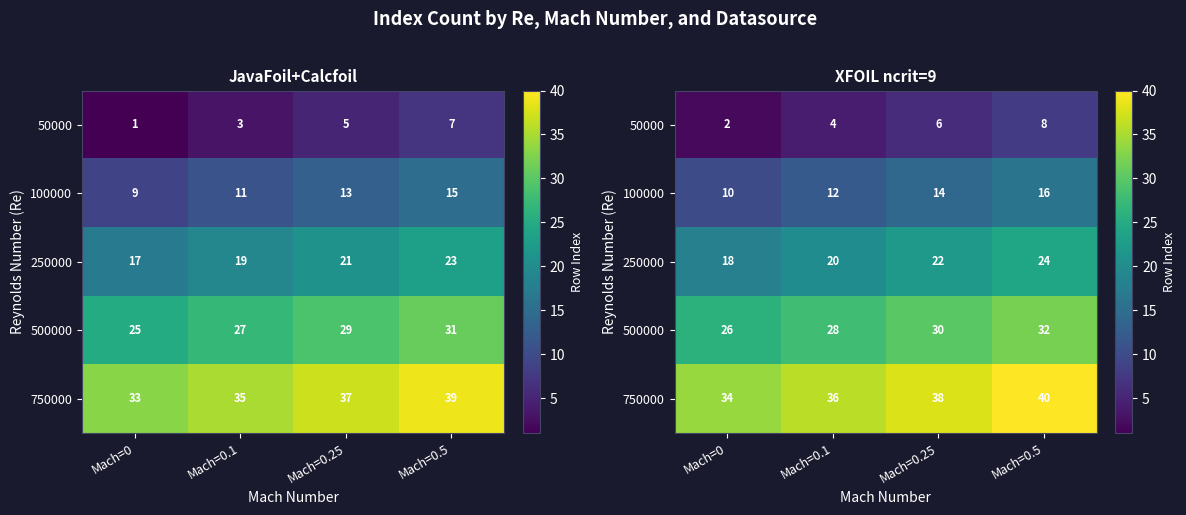

Read the 750000 value at Mach=0.

34